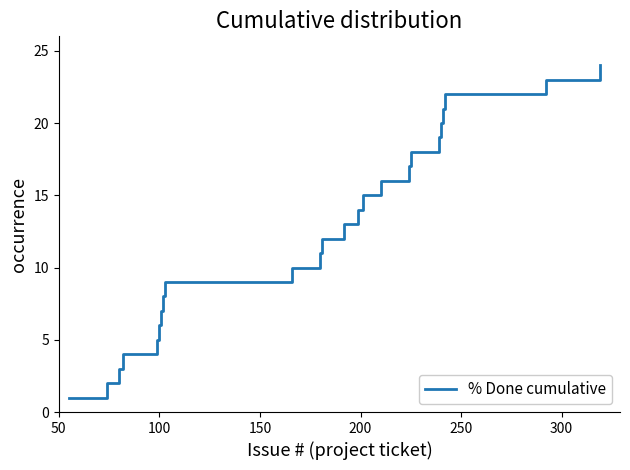

What is the difference between the maximum and minimum values?

23